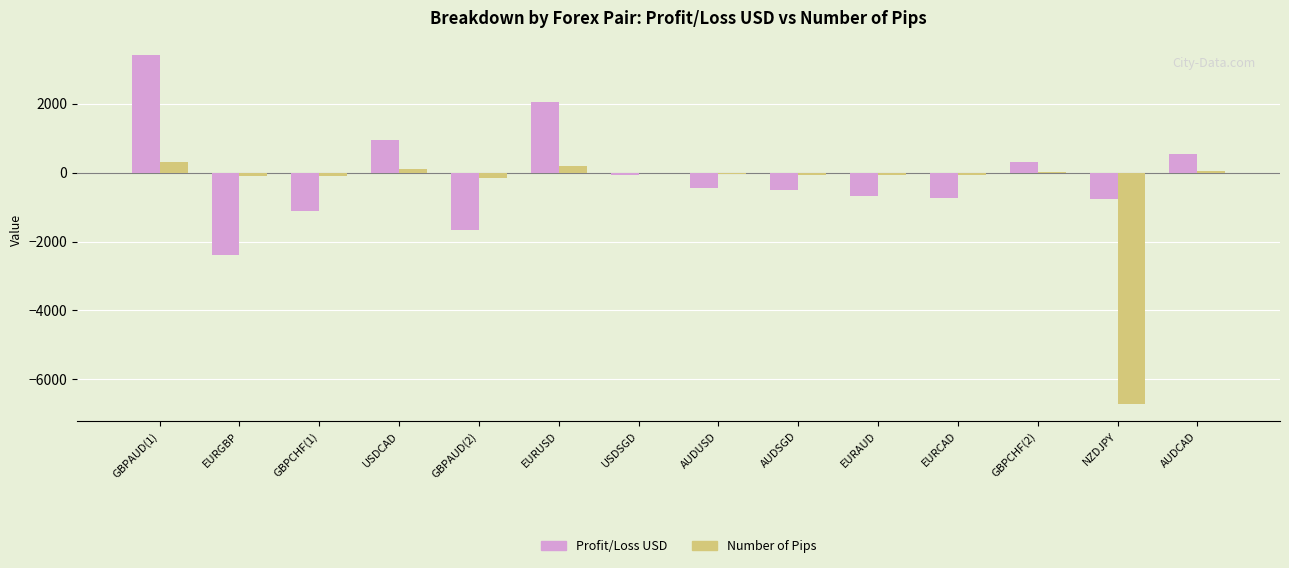

What is the spread (max minus min) of values at GBPAUD(2)?

1502.2